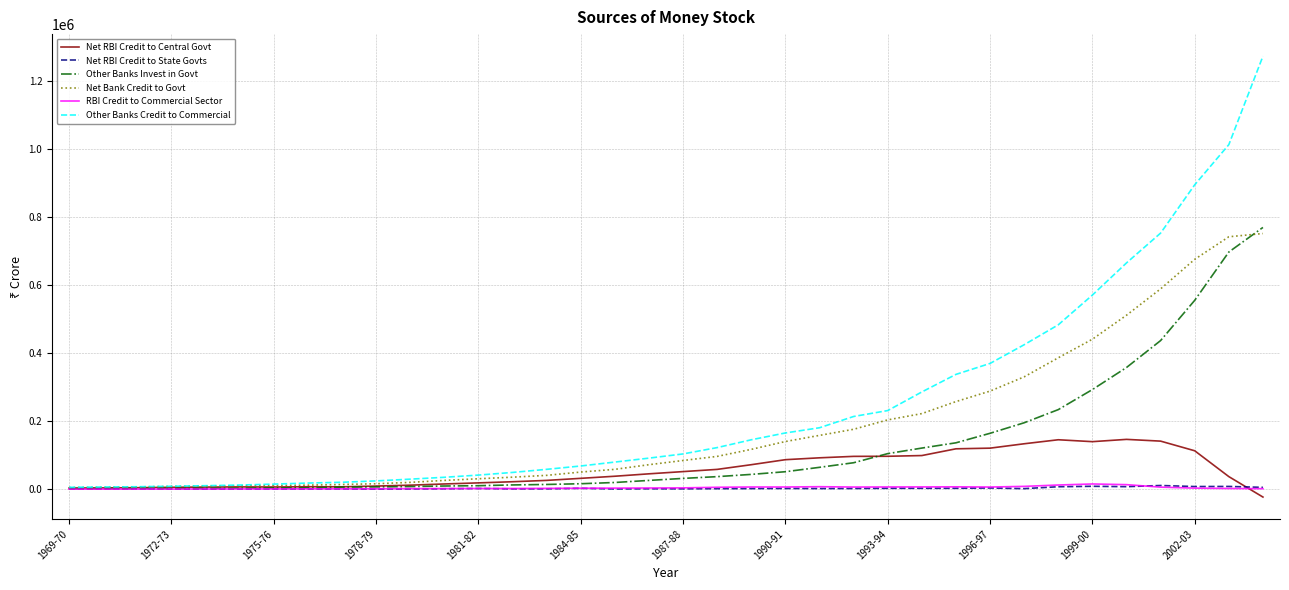

Which series has the widest spread of values?

Other Banks Credit to Commercial